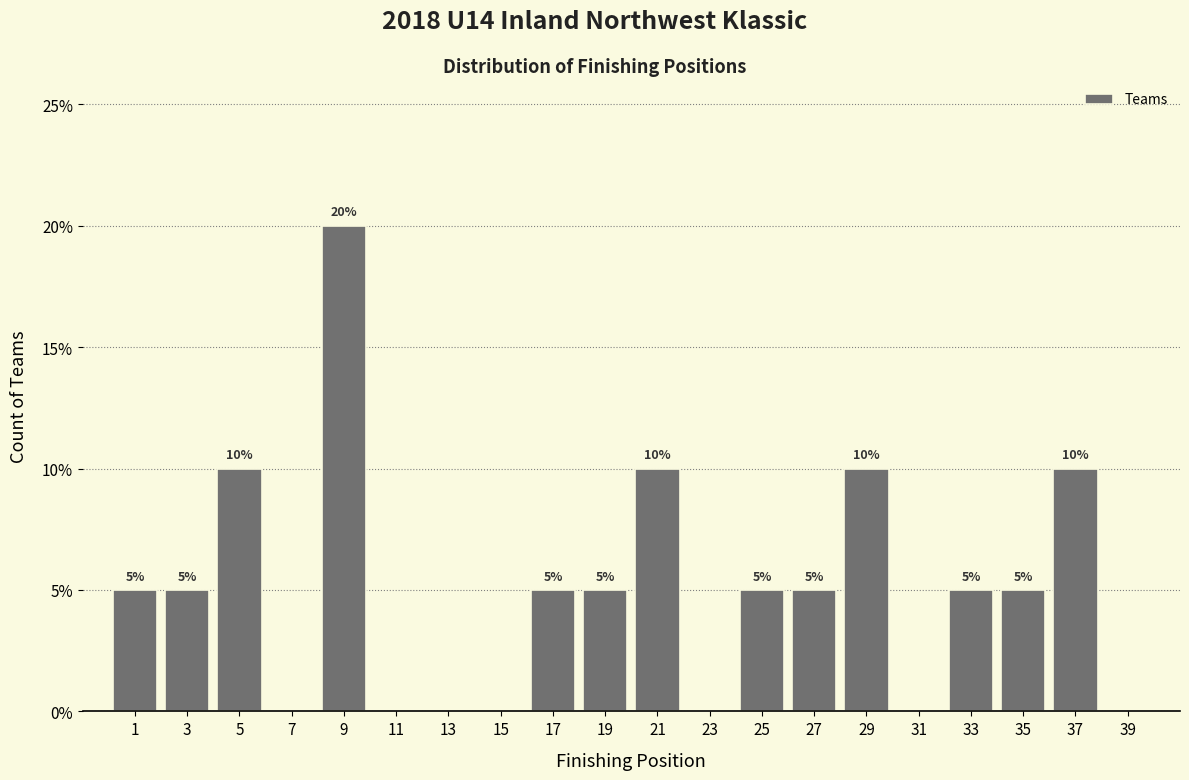

Reading left to right, extract all data points from this chart.

1=5	3=5	5=10	7=0	9=20	11=0	13=0	15=0	17=5	19=5	21=10	23=0	25=5	27=5	29=10	31=0	33=5	35=5	37=10	39=0